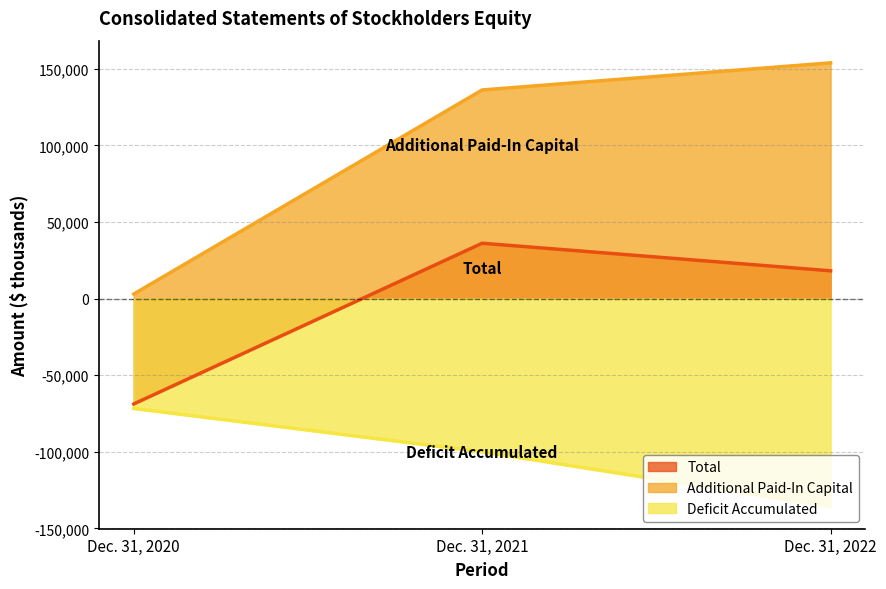

Which category has the lowest value across all series?

Dec. 31, 2022